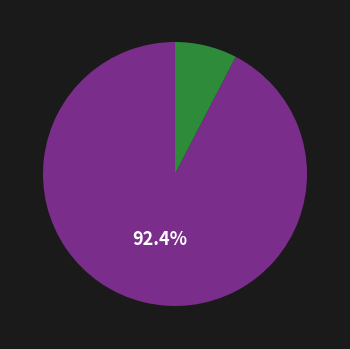

Is there a majority slice in this chart?

Yes